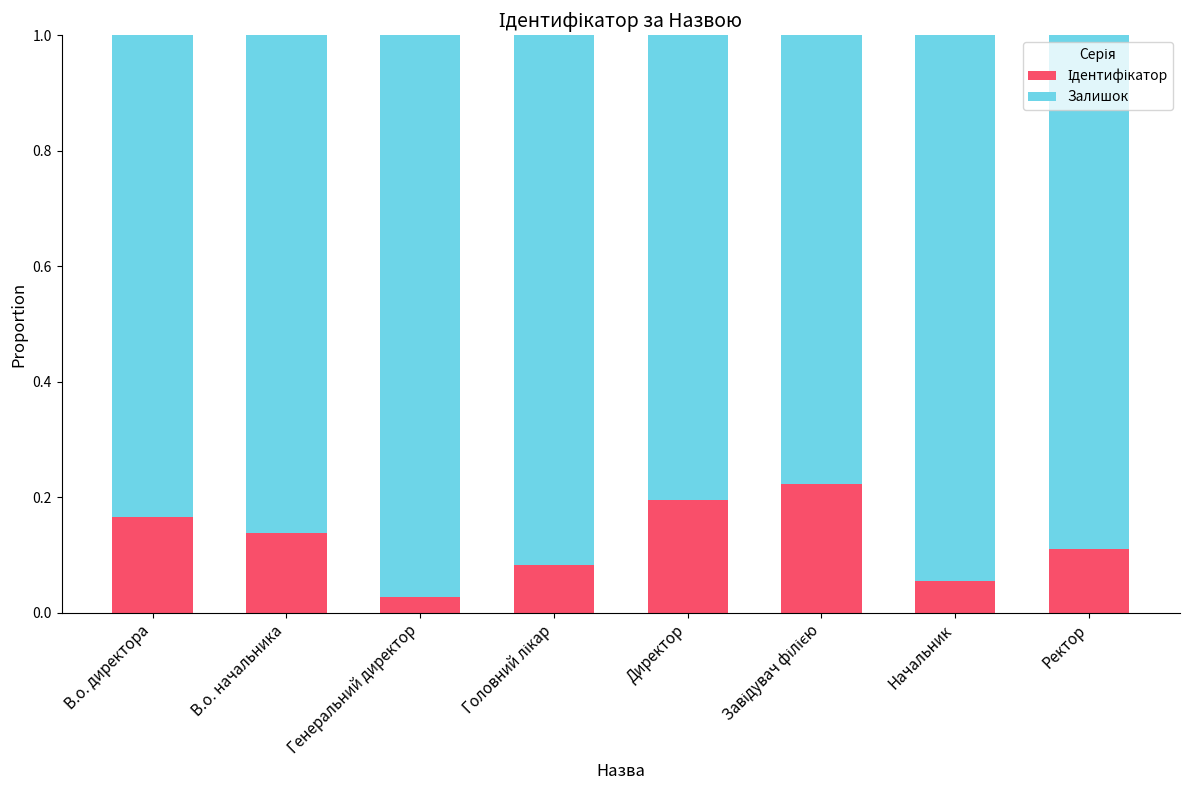

Does the chart contain any negative values?

No